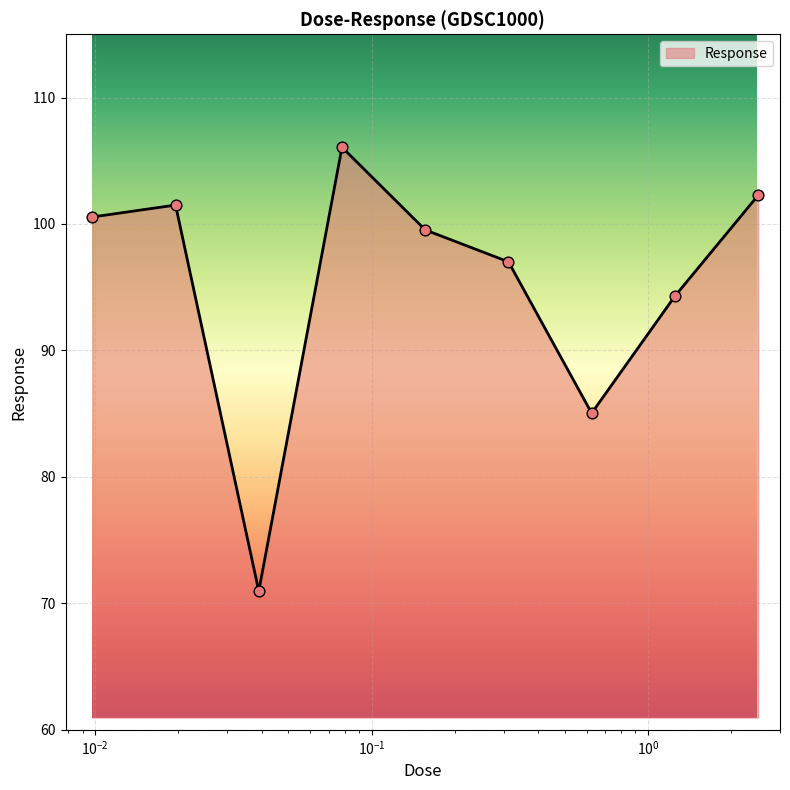

What is the difference between the maximum and minimum values?

35.1